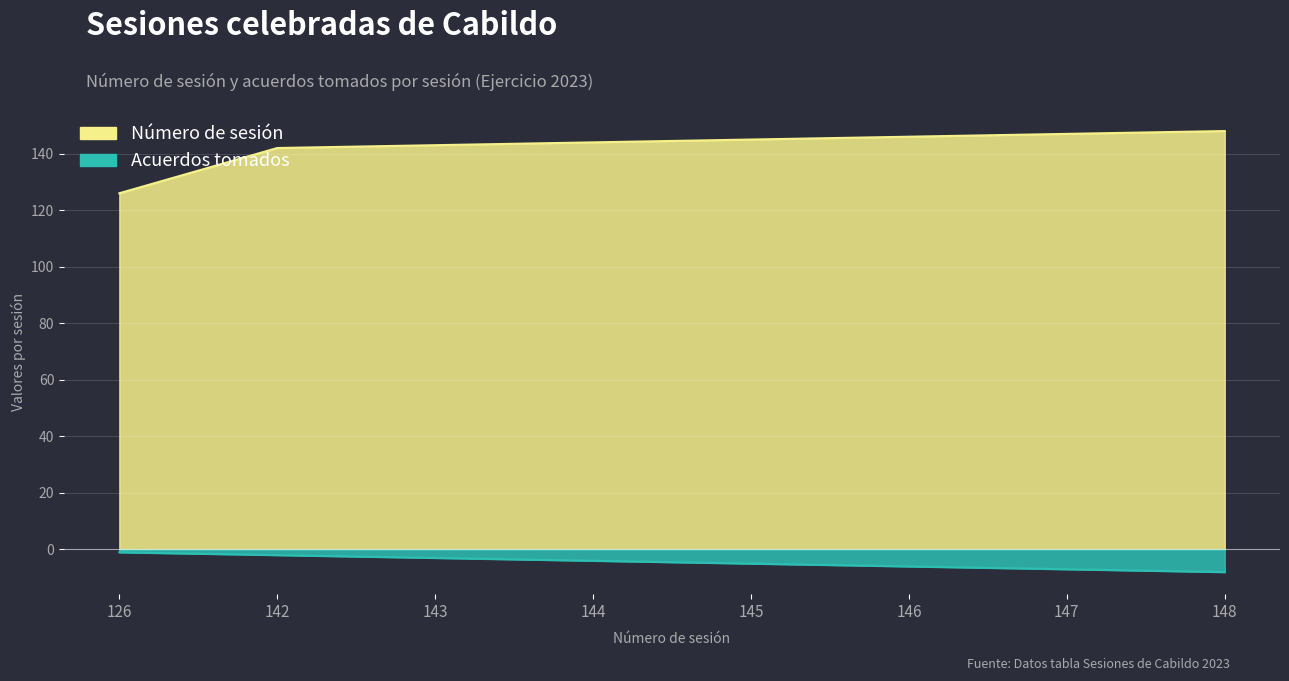

Reading left to right, transcribe all the data shown in this chart.

Número de sesión: 126=126	142=142	143=143	144=144	145=145	146=146	147=147	148=148
Acuerdos tomados: 126=-1	142=-2	143=-3	144=-4	145=-5	146=-6	147=-7	148=-8